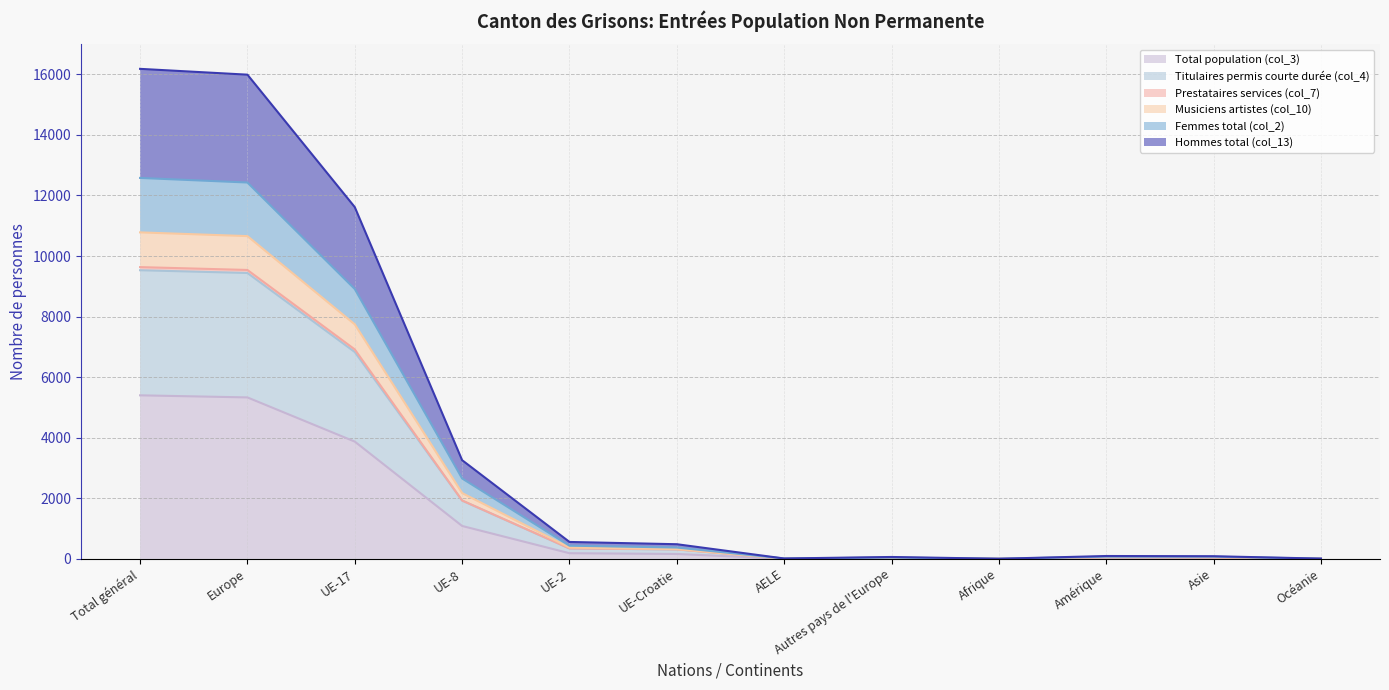

True or false: Prestataires services (col_7) and Musiciens artistes (col_10) cross at least once.

False